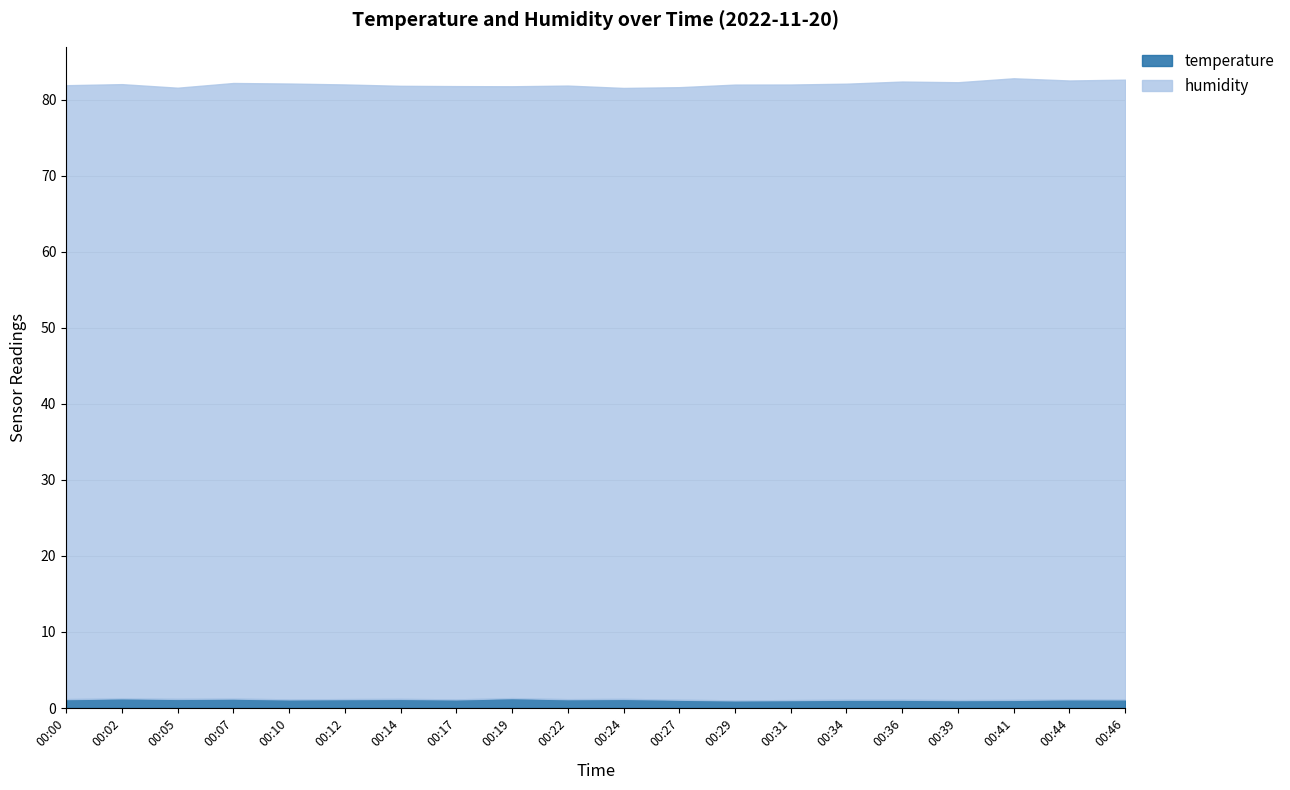

At which category is the sum across all series the highest?

00:41